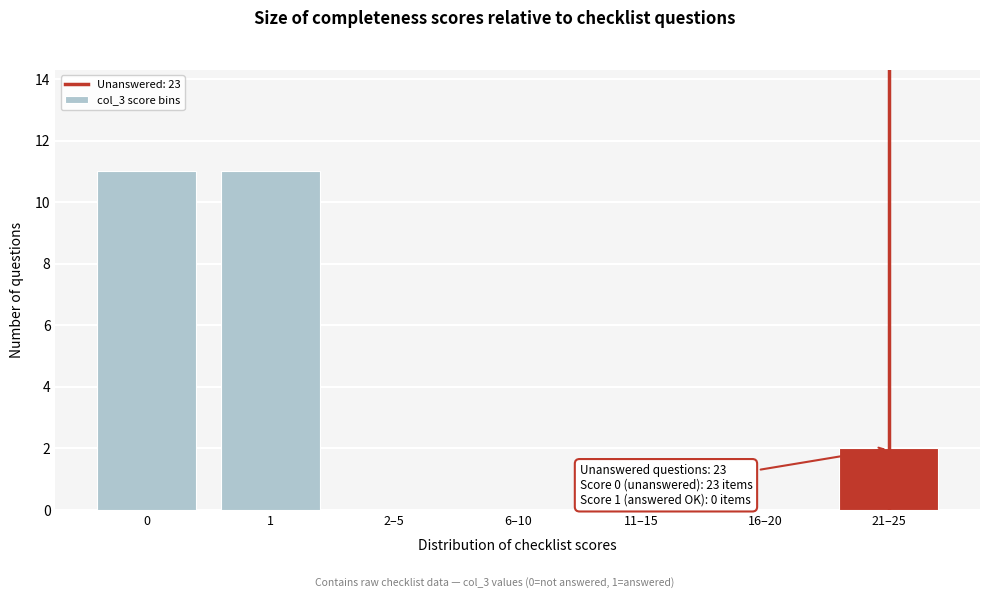

Reading left to right, list all the values displayed in this chart.

0=11	1=11	2–5=0	6–10=0	11–15=0	16–20=0	21–25=2